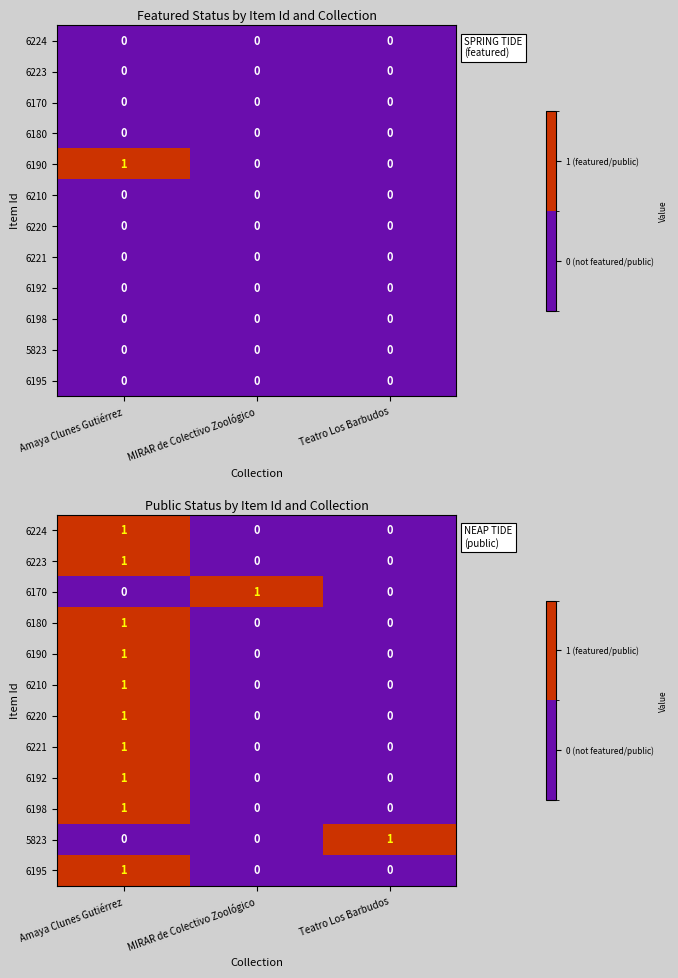

Which category has the lowest value across all series?

MIRAR de Colectivo Zoológico